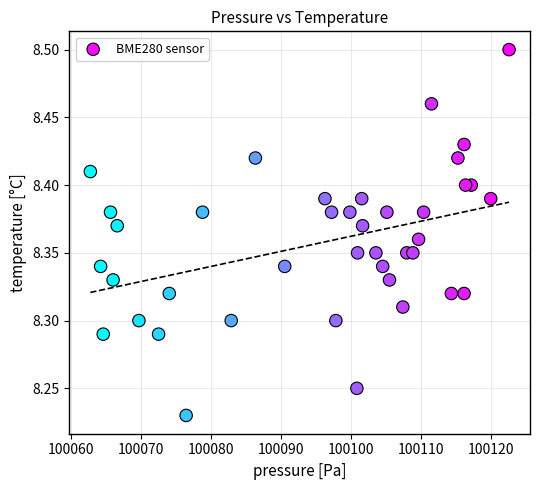

What is the range of X values (max minus min)?

59.8